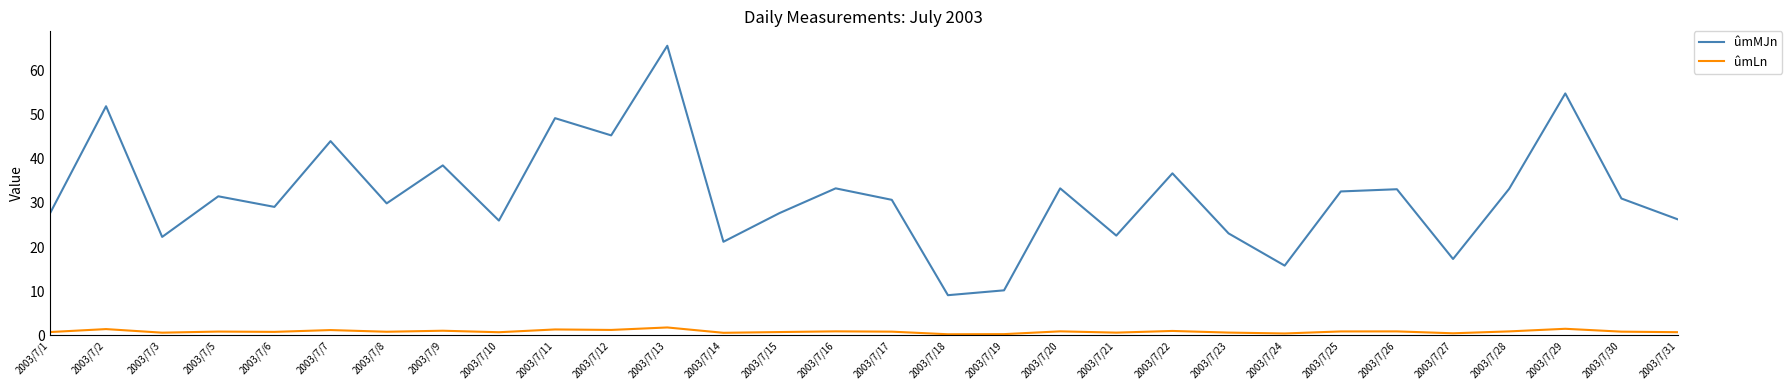

Which category has the lowest value in the ûmMJn series?

2003/7/18